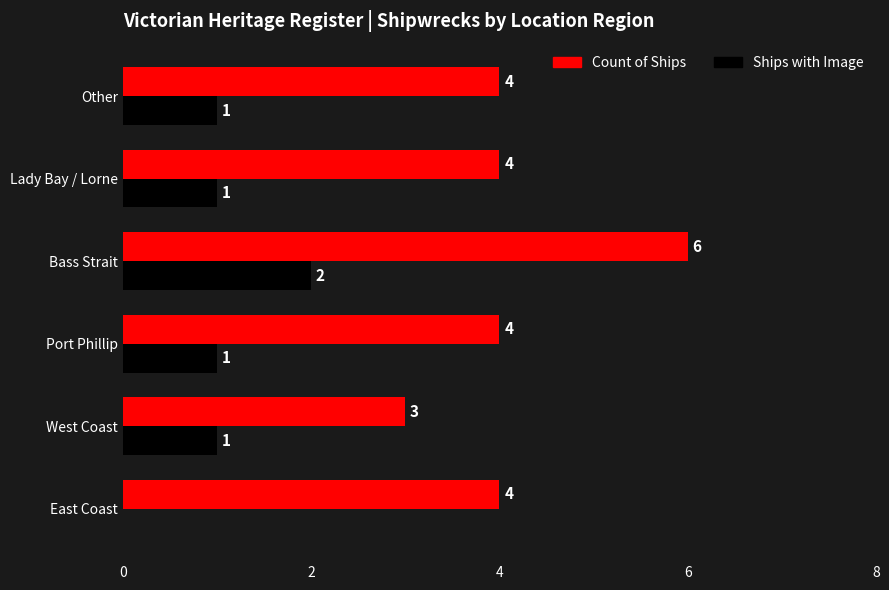

True or false: Count of Ships has a value of 2 at East Coast.

False